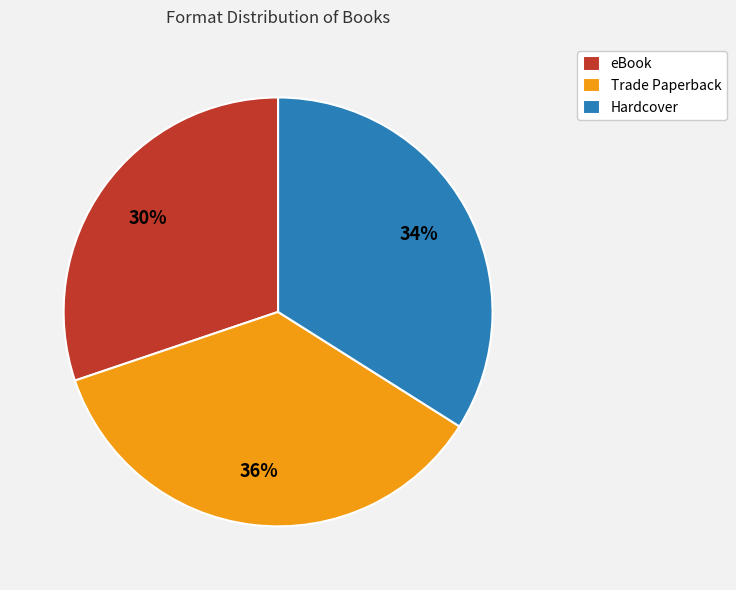

True or false: Hardcover accounts for 22% of the total.

False